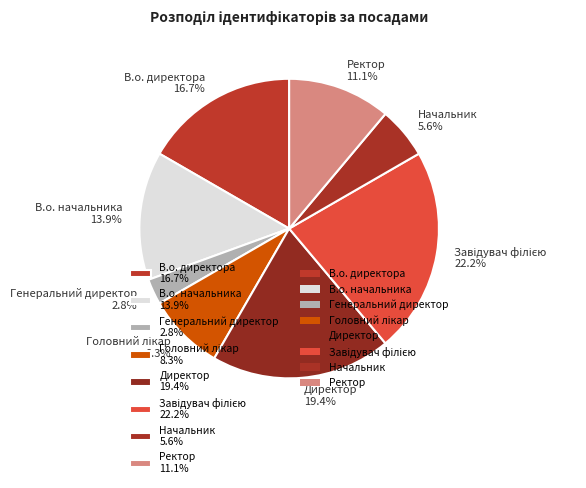

To the nearest percent, what is the average slice percentage?

12%